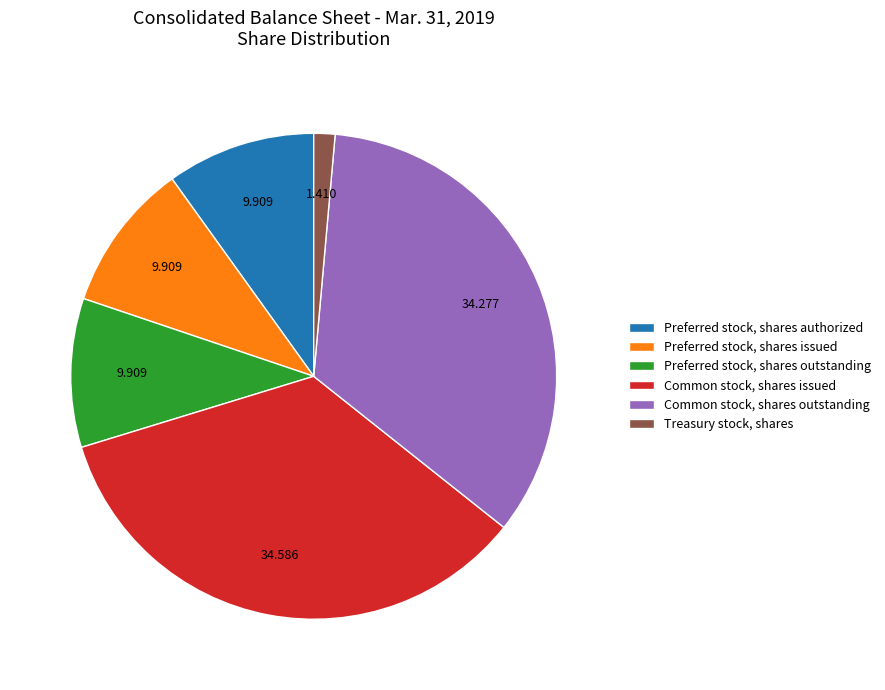

Is there a majority slice in this chart?

No